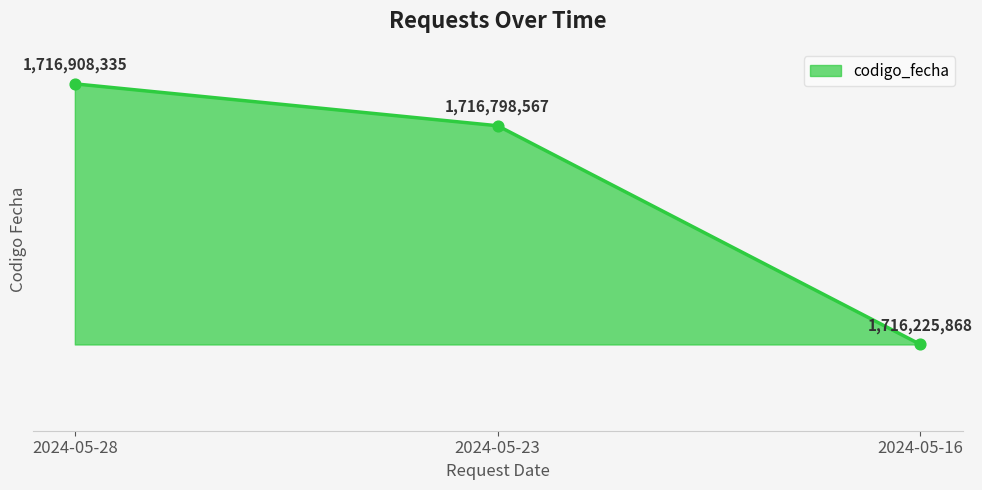

Between 2024-05-16 and 2024-05-28, which is larger?

2024-05-28